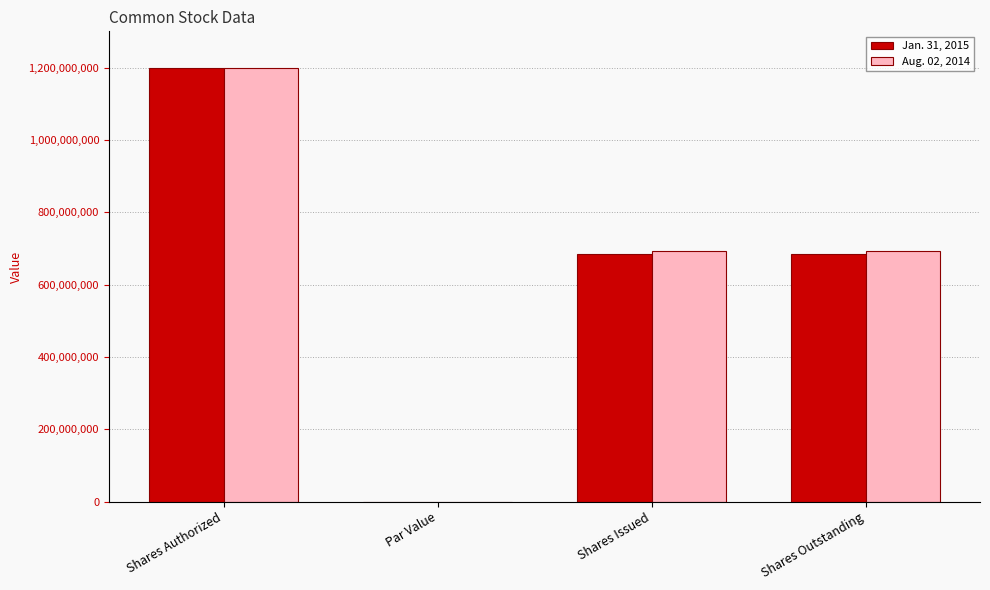

Which series changed the most between Shares Authorized and Shares Issued?

Jan. 31, 2015